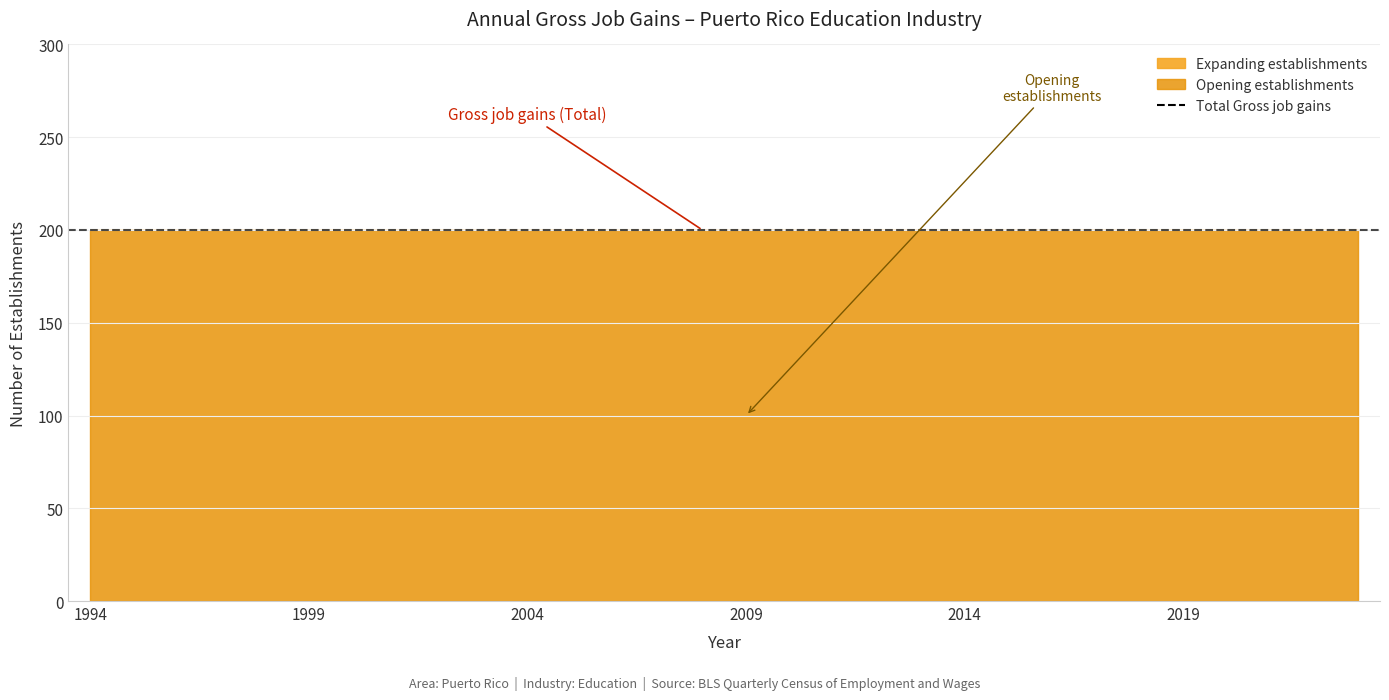

Which series has the largest total across all categories?

Total Gross job gains